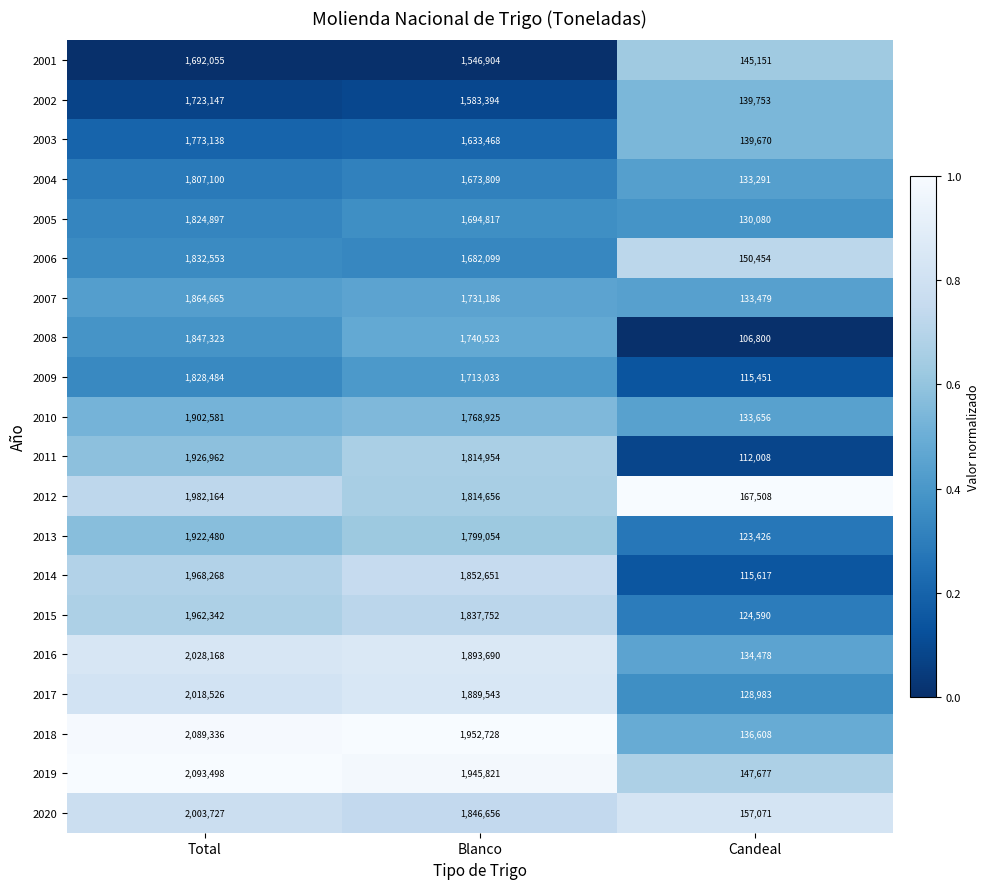

At which category is the sum across all series the highest?

Total